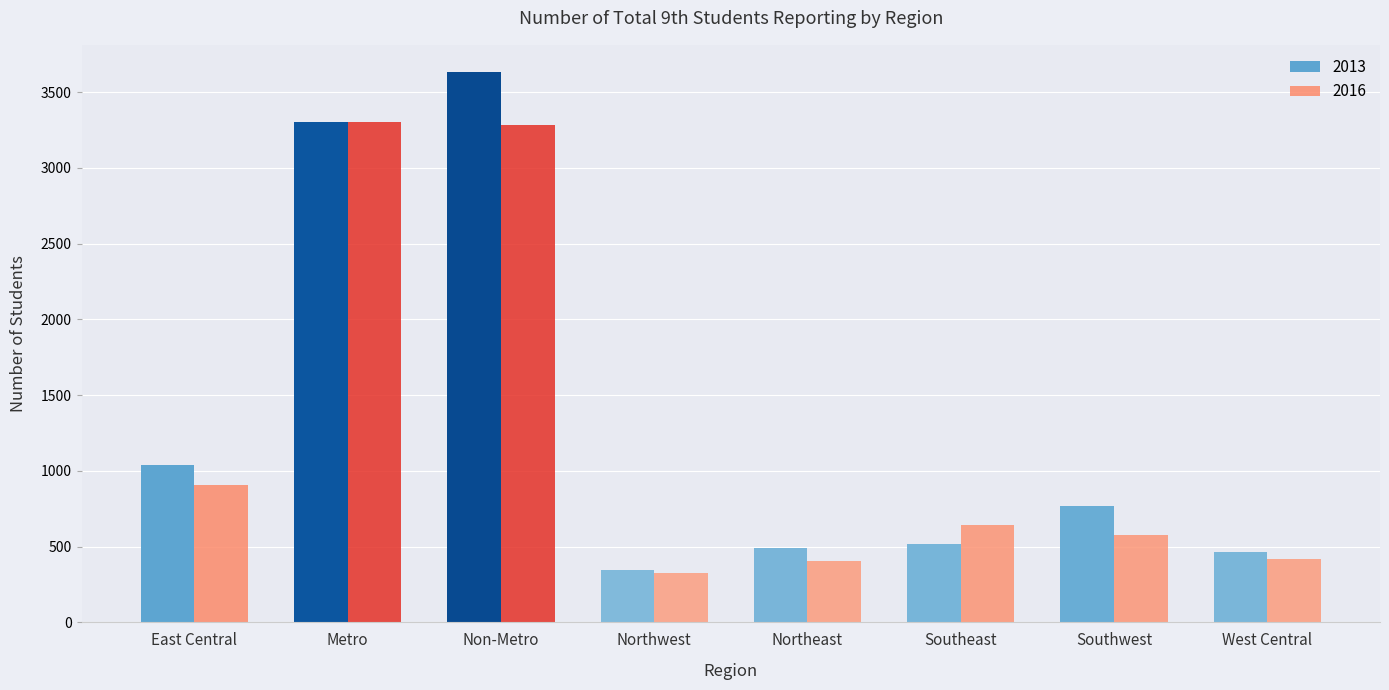

What is the minimum value for 2013?

349